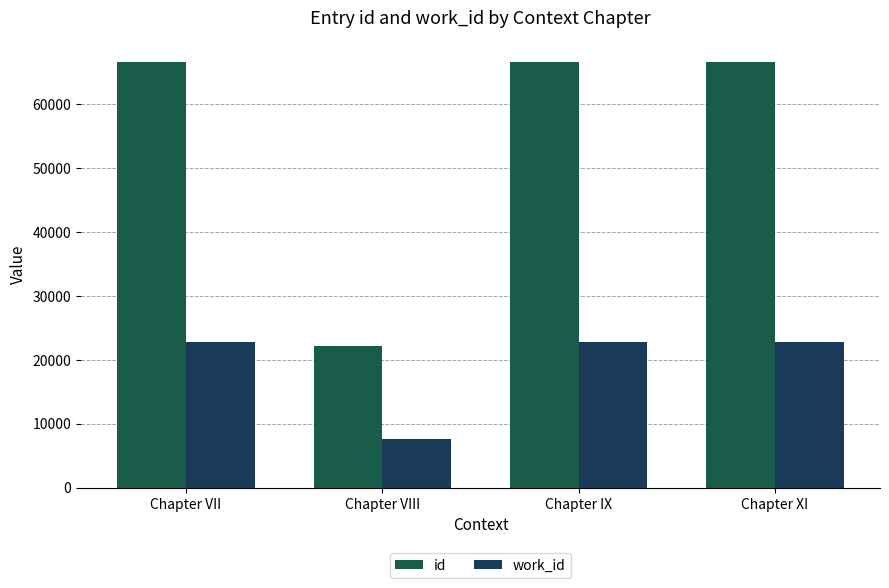

Are the bars grouped side by side (vs. stacked)?

Yes